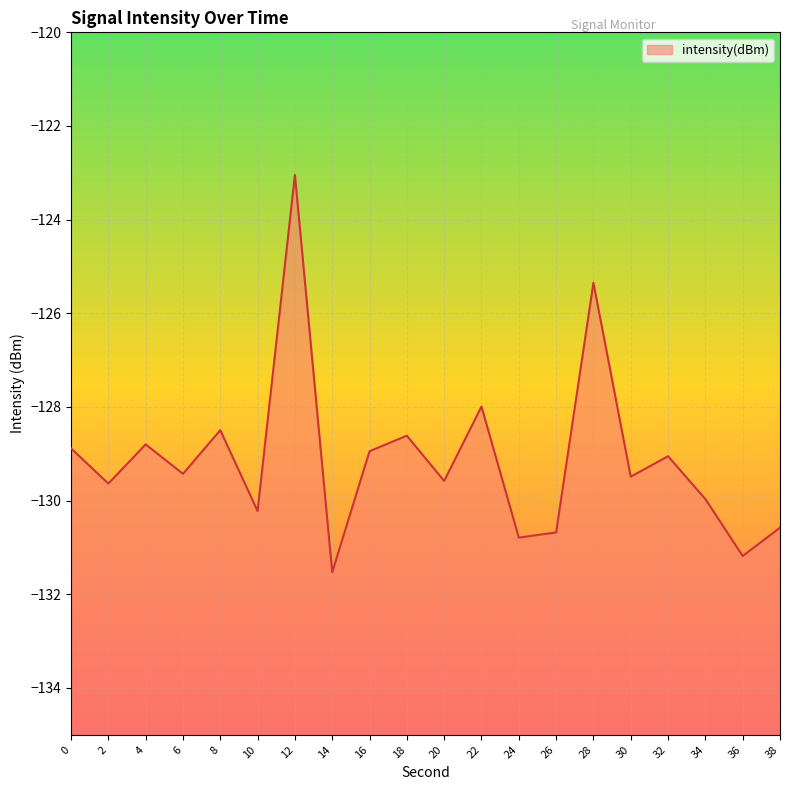

The value at 34 is -130.0. True or false?

True